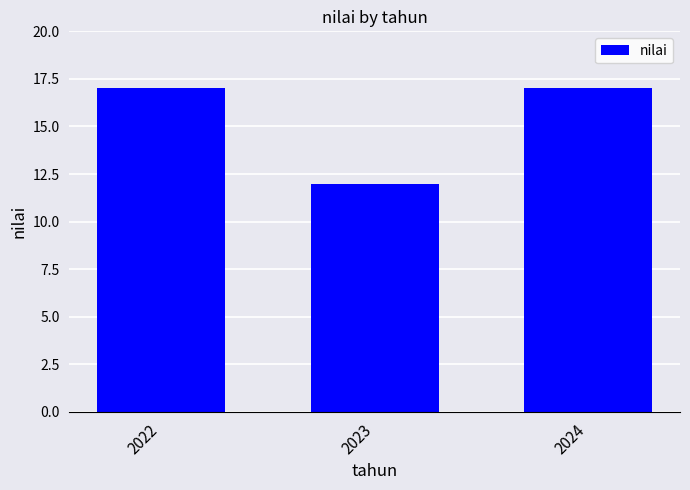

What is the average value?

15